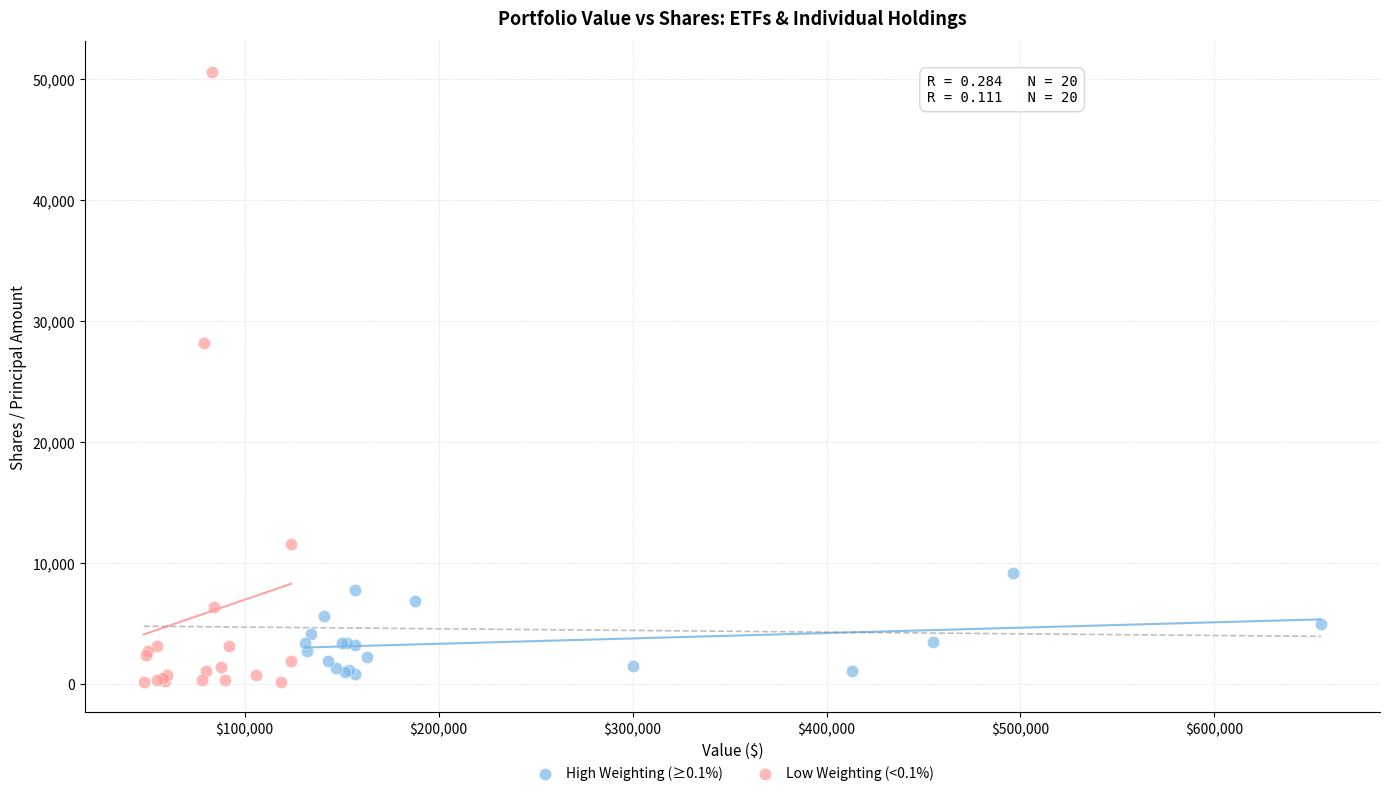

Which series contains the highest Y value?

Low Weighting (<0.1%)